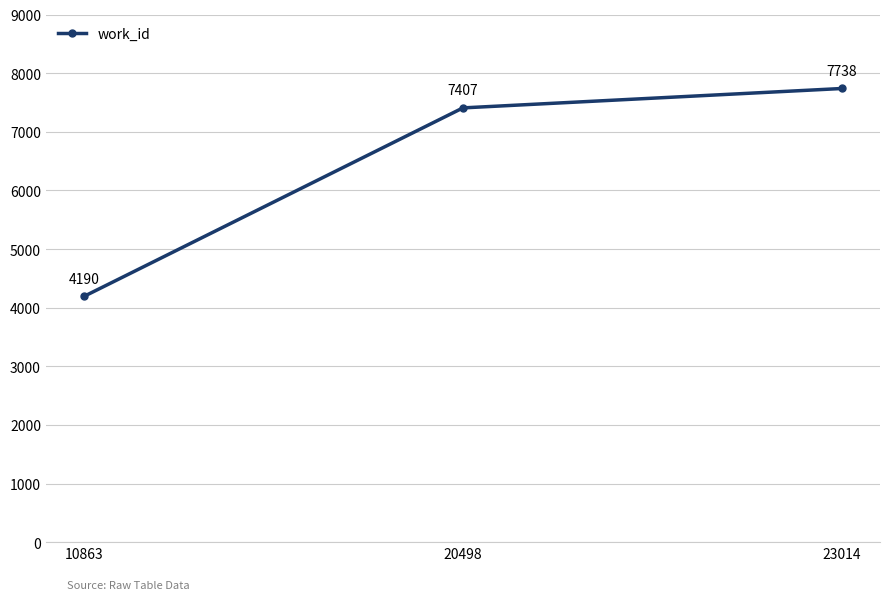

The value at 23014 is 4332. True or false?

False